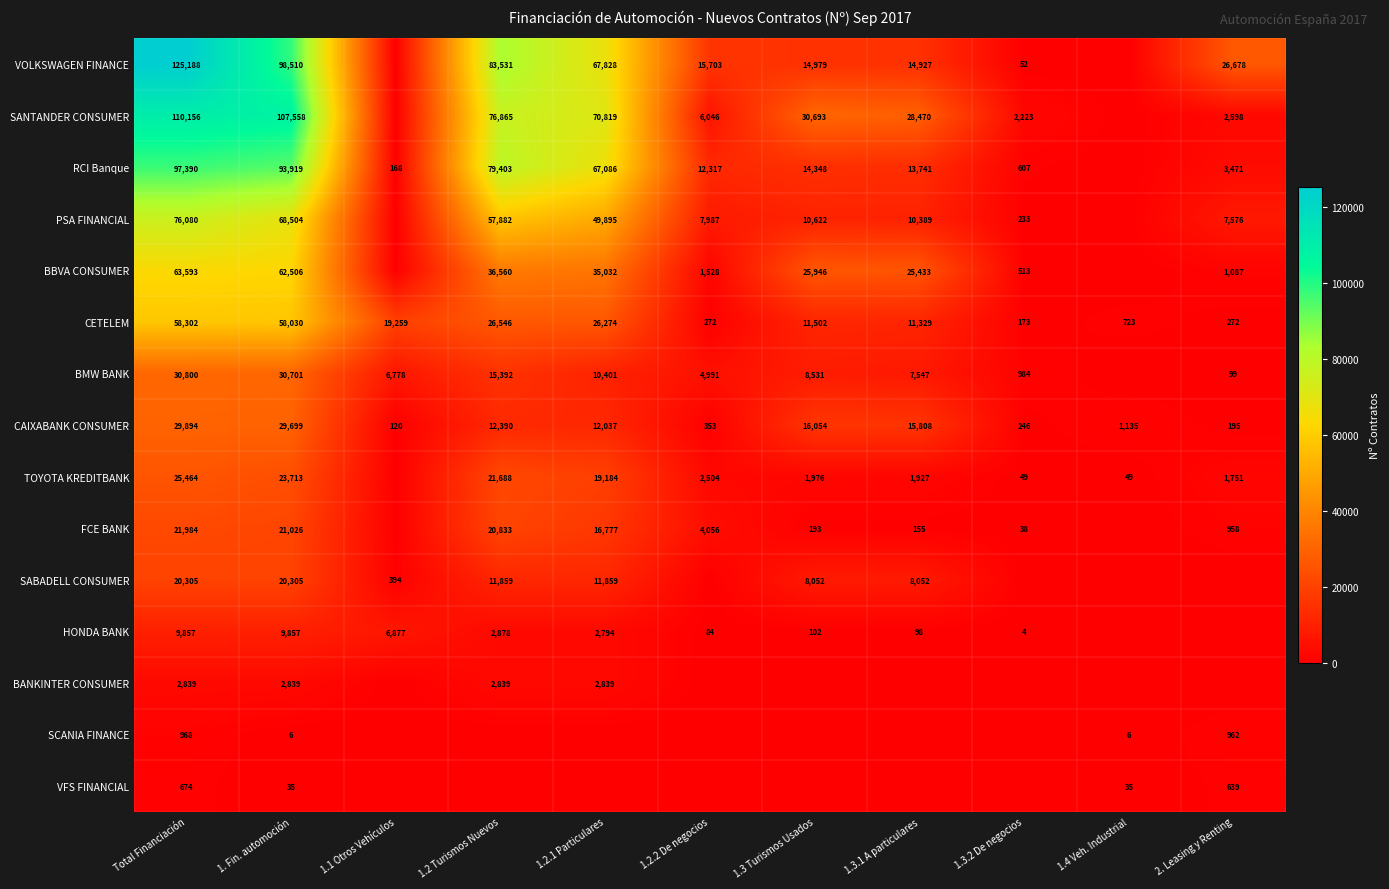

What is the difference between the highest and lowest values at 1. Fin. automoción?

107552